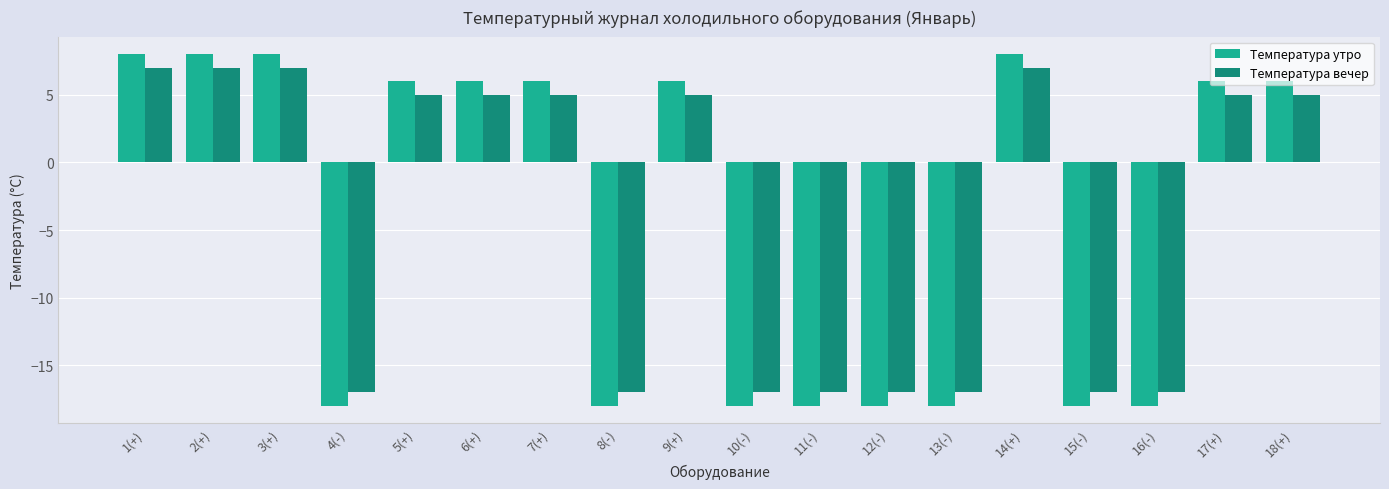

What value does the Температура вечер series have at 1(+)?

7